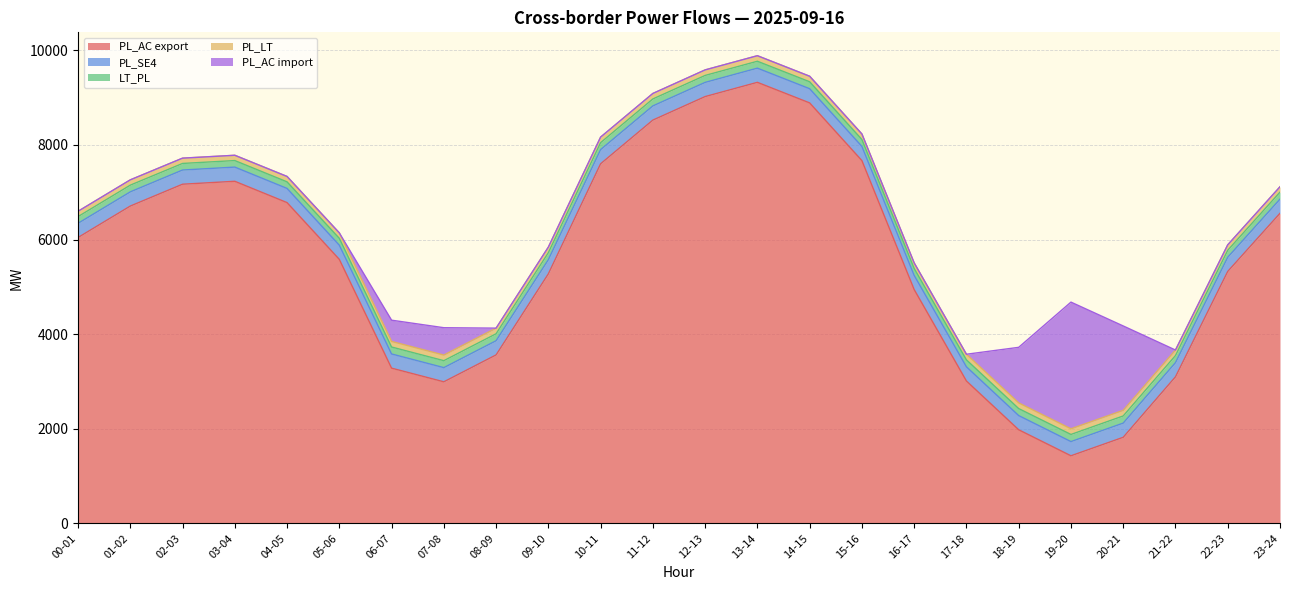

How many interior local peaks does the LT_PL series have?

1